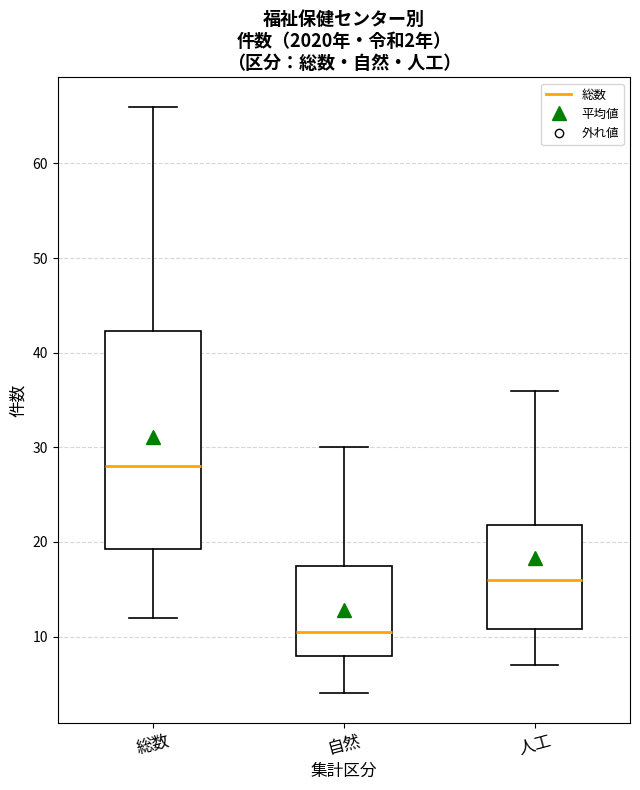

Comparing the boxes themselves (not the whiskers), which one is the tallest?

総数